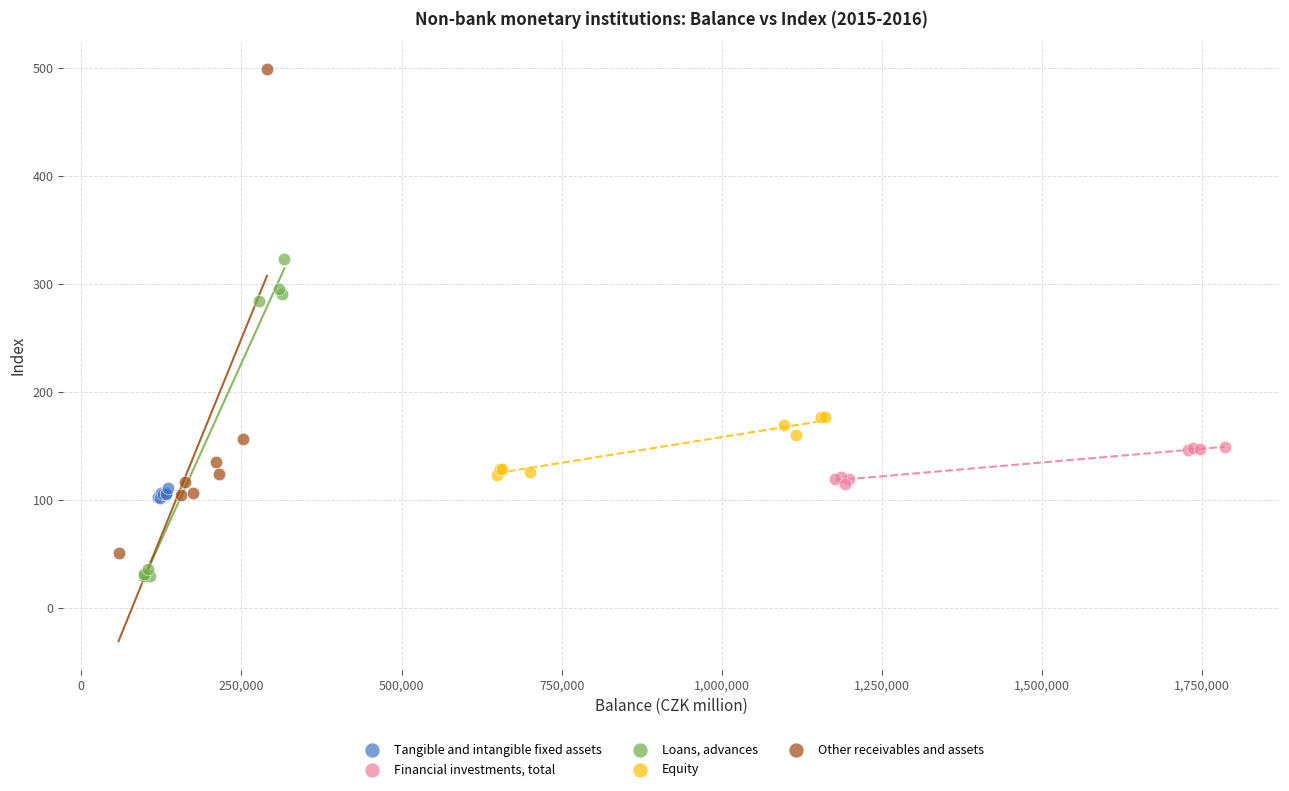

What are all the series names shown in the legend?

Tangible and intangible fixed assets, Financial investments, total, Loans, advances, Equity, Other receivables and assets